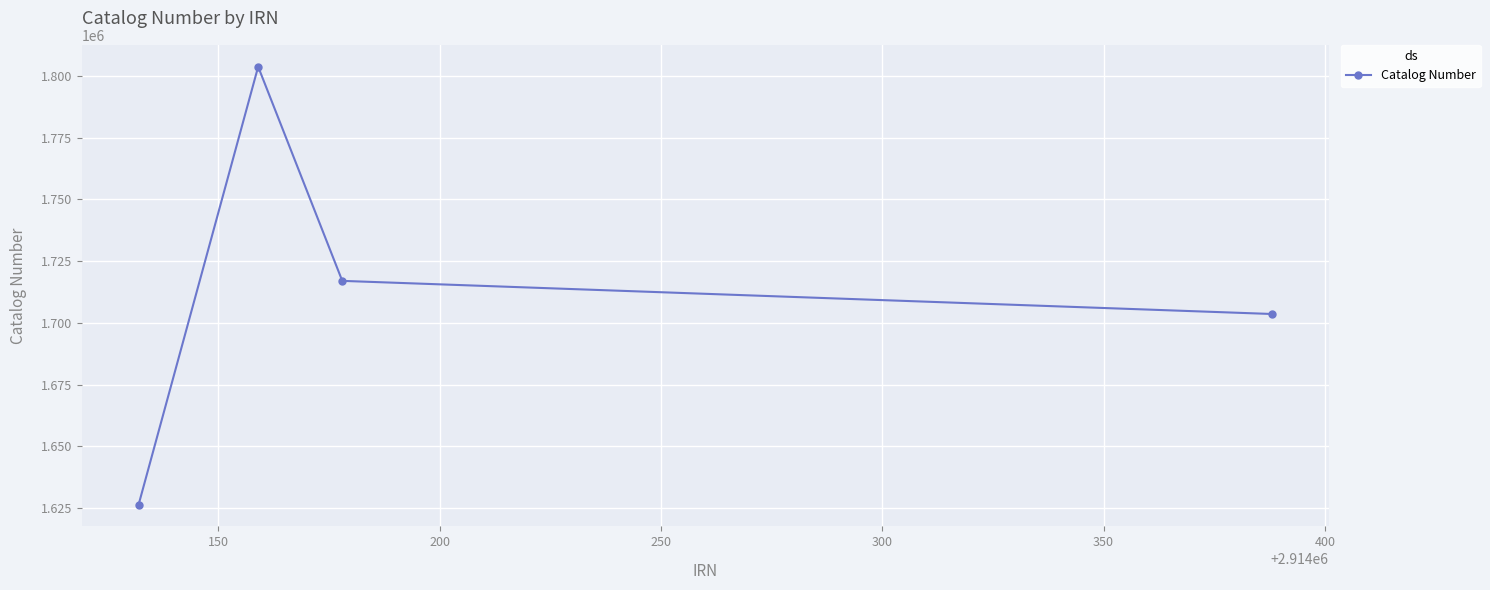

Count the number of data series in this chart.

1